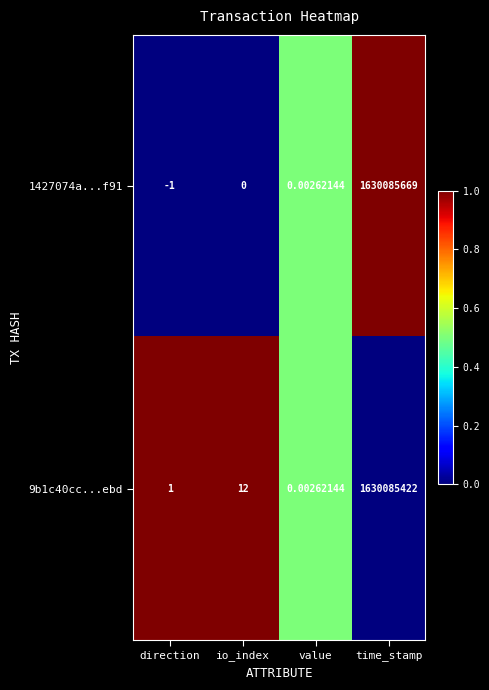

At which label is 9b1c40cc...ebd closest to 815042711?

io_index